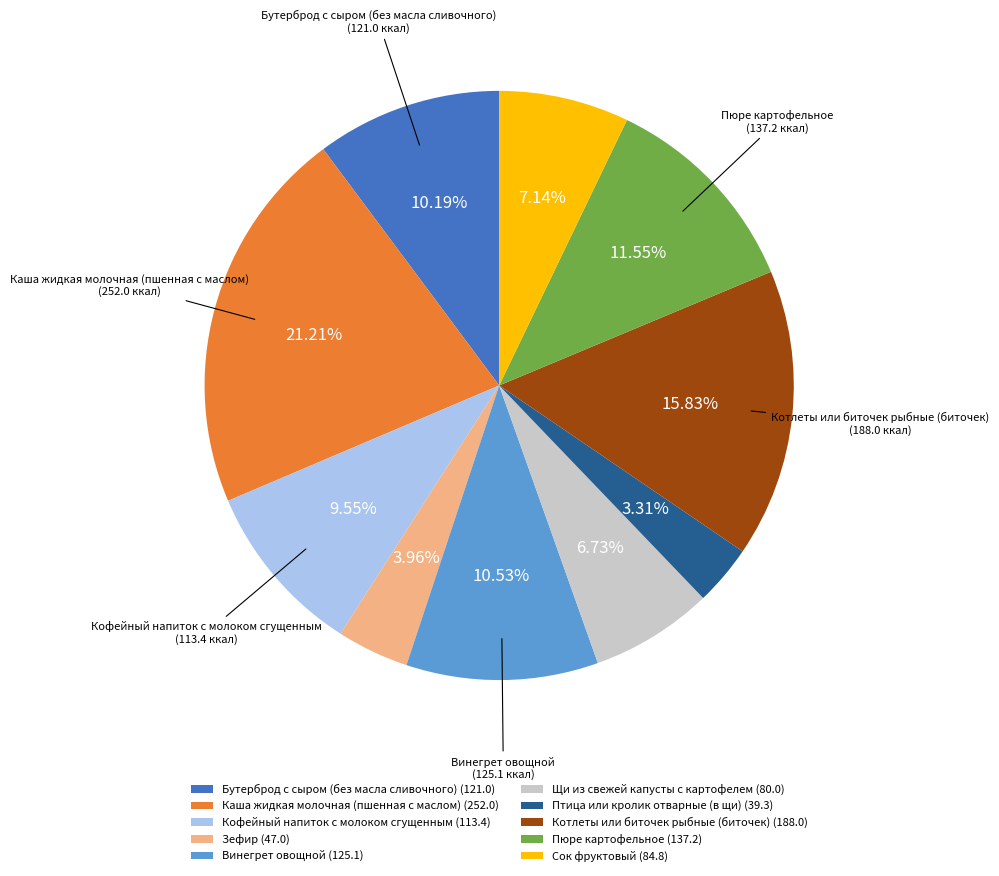

What is the total percentage of Каша жидкая молочная (пшенная с маслом) and Кофейный напиток с молоком сгущенным?

30.8%